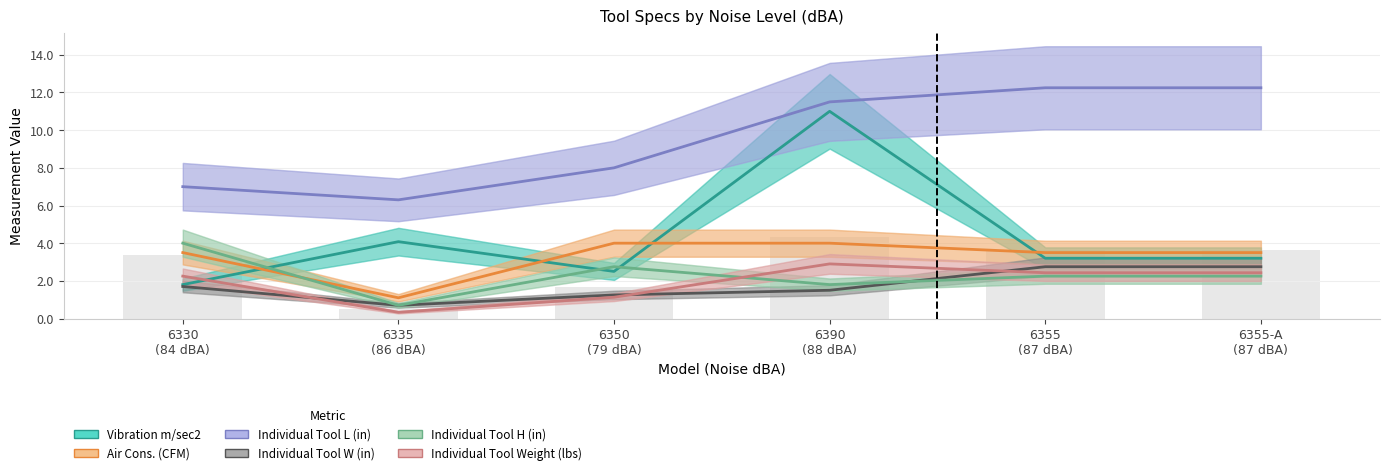

Which series has the largest total across all categories?

Individual Tool L (in)